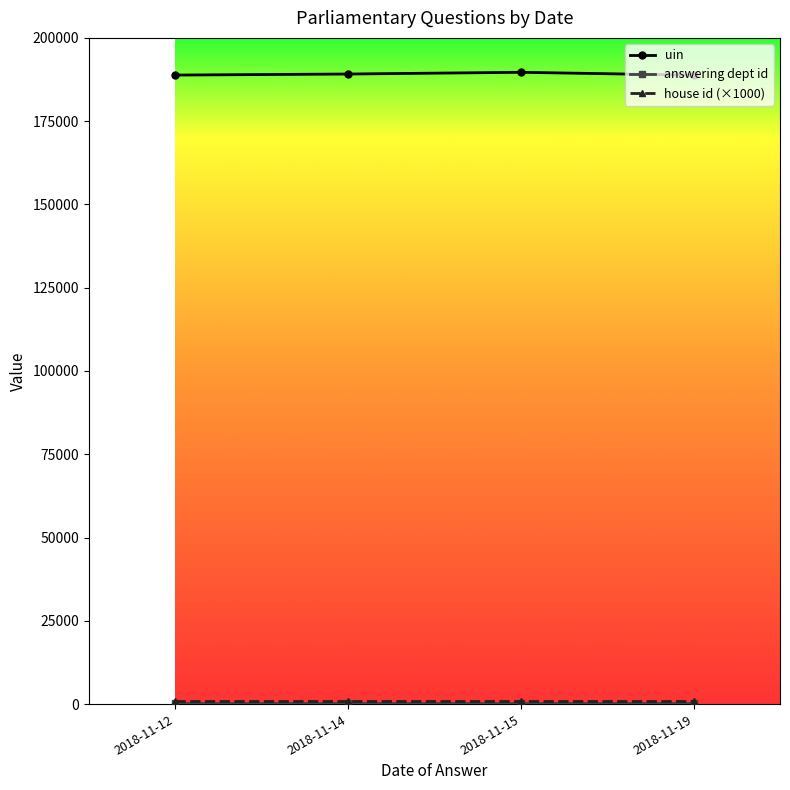

Which series has the largest total across all categories?

uin